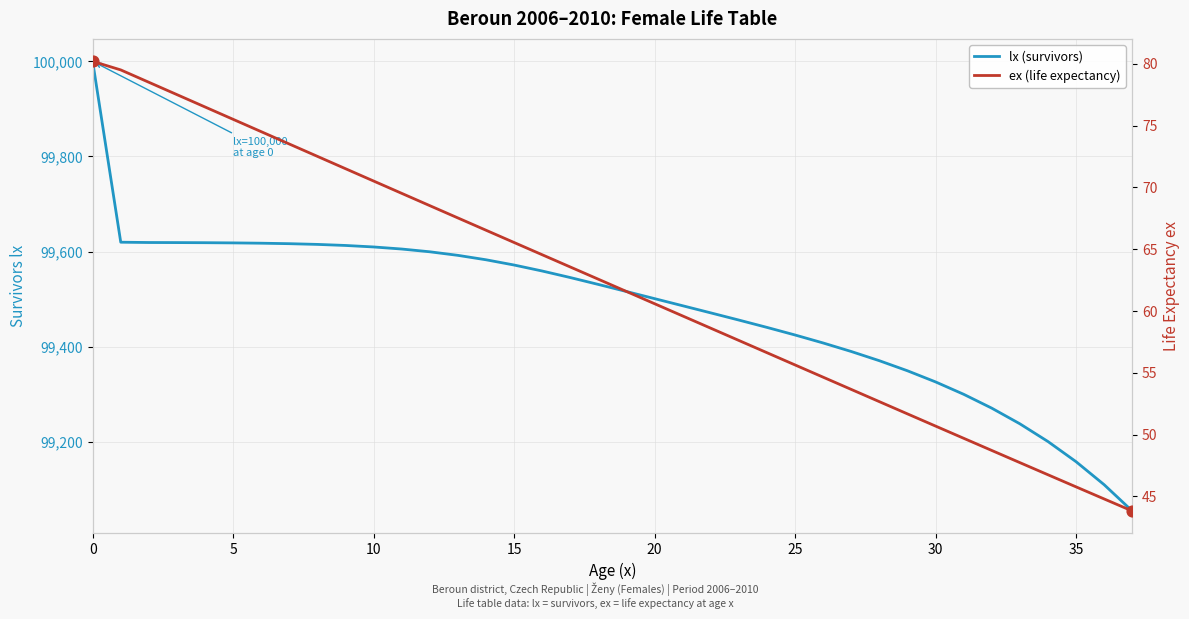

Which series reaches the maximum Y coordinate?

lx (survivors)